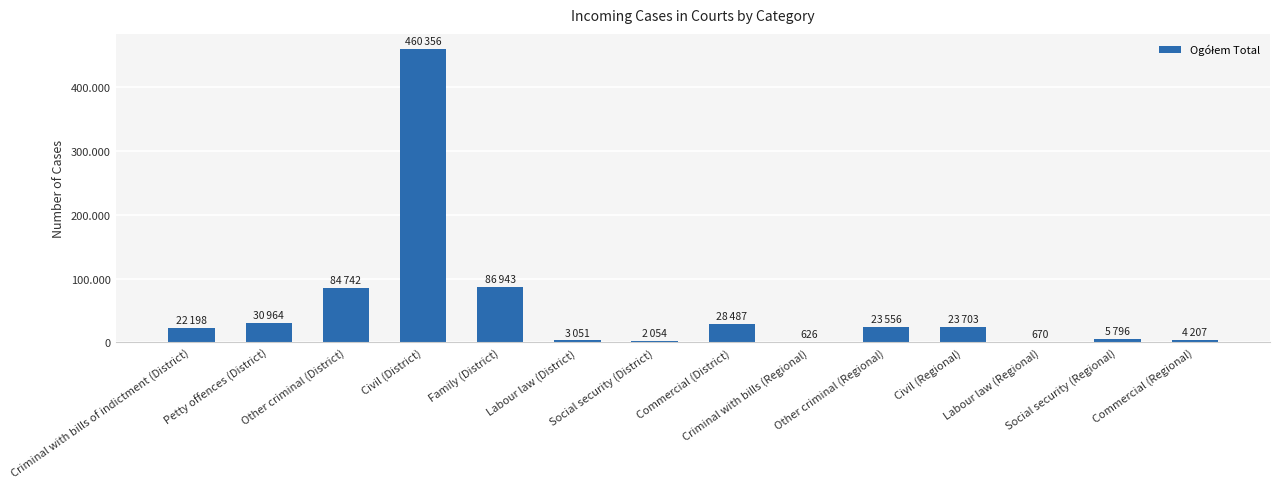

What is the label of the 5th bar from the left?

Family (District)